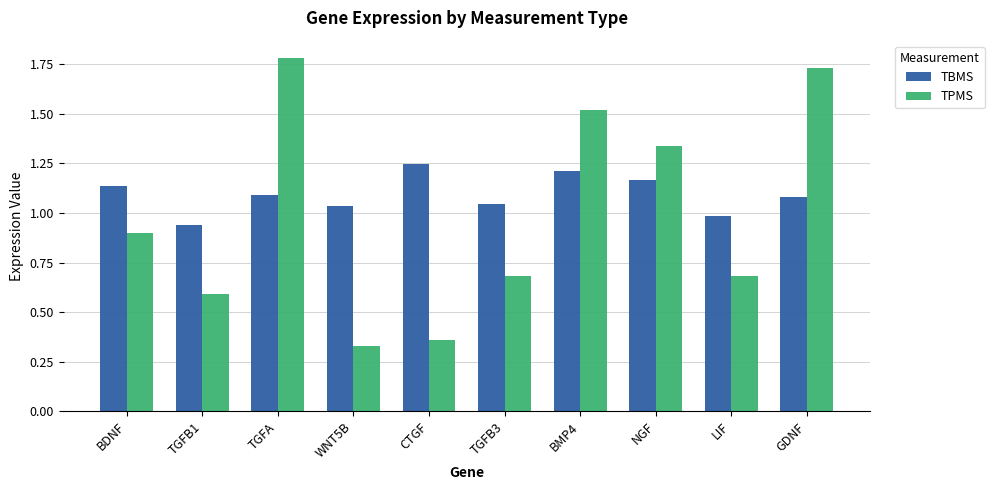

Is the value of TBMS at BMP4 greater than the value of TPMS at TGFB3?

Yes